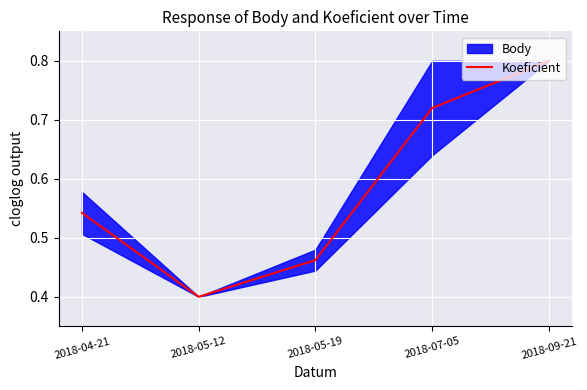

Reading right to left, what are all the values shown in this chart?

2018-09-21=0.8	2018-07-05=0.7	2018-05-19=0.5	2018-05-12=0.4	2018-04-21=0.5